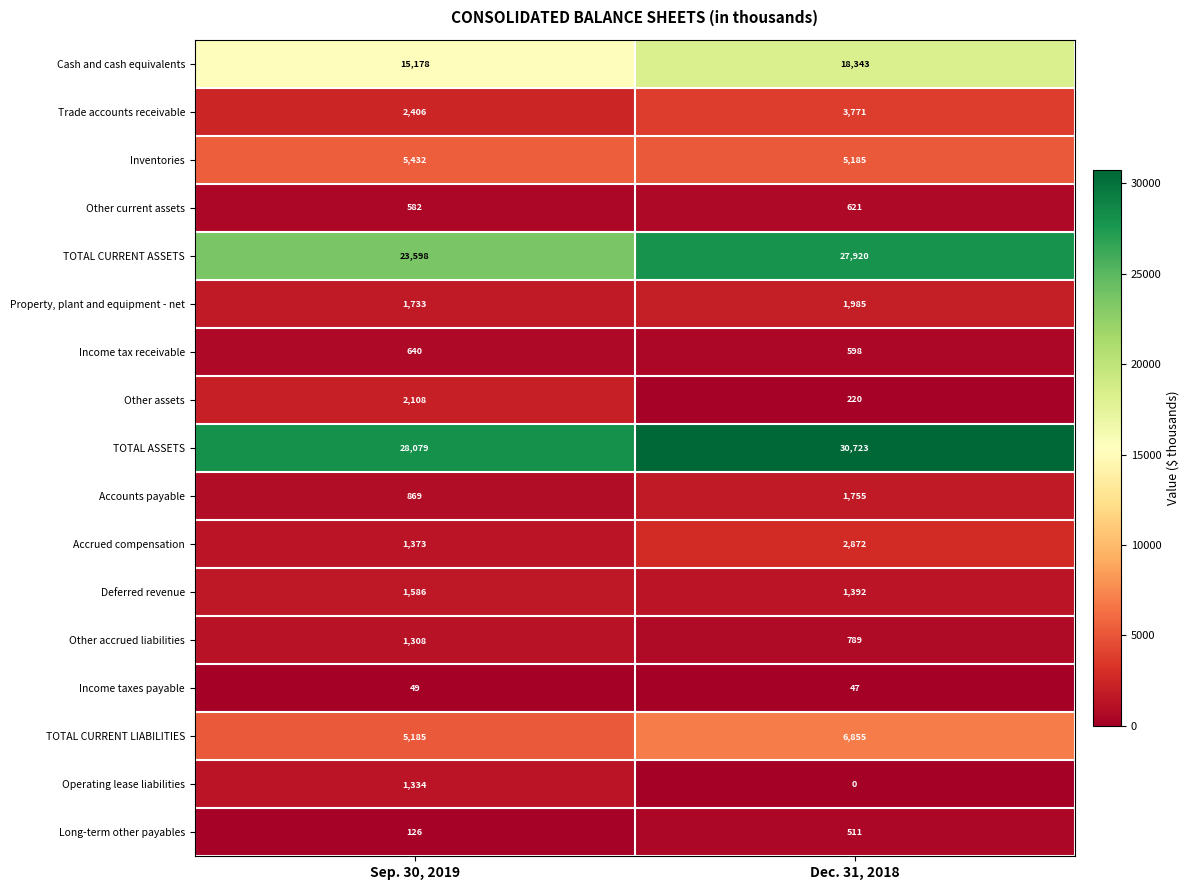

What is the approximate value of Long-term other payables at Sep. 30, 2019?

126